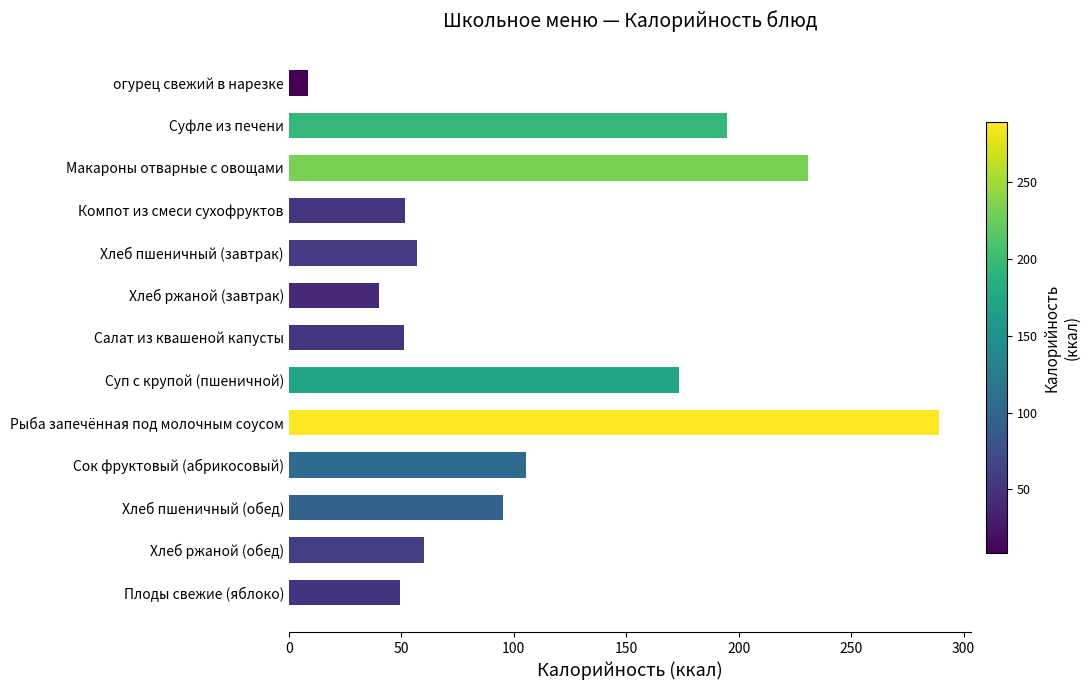

Count the number of categories in the chart.

13